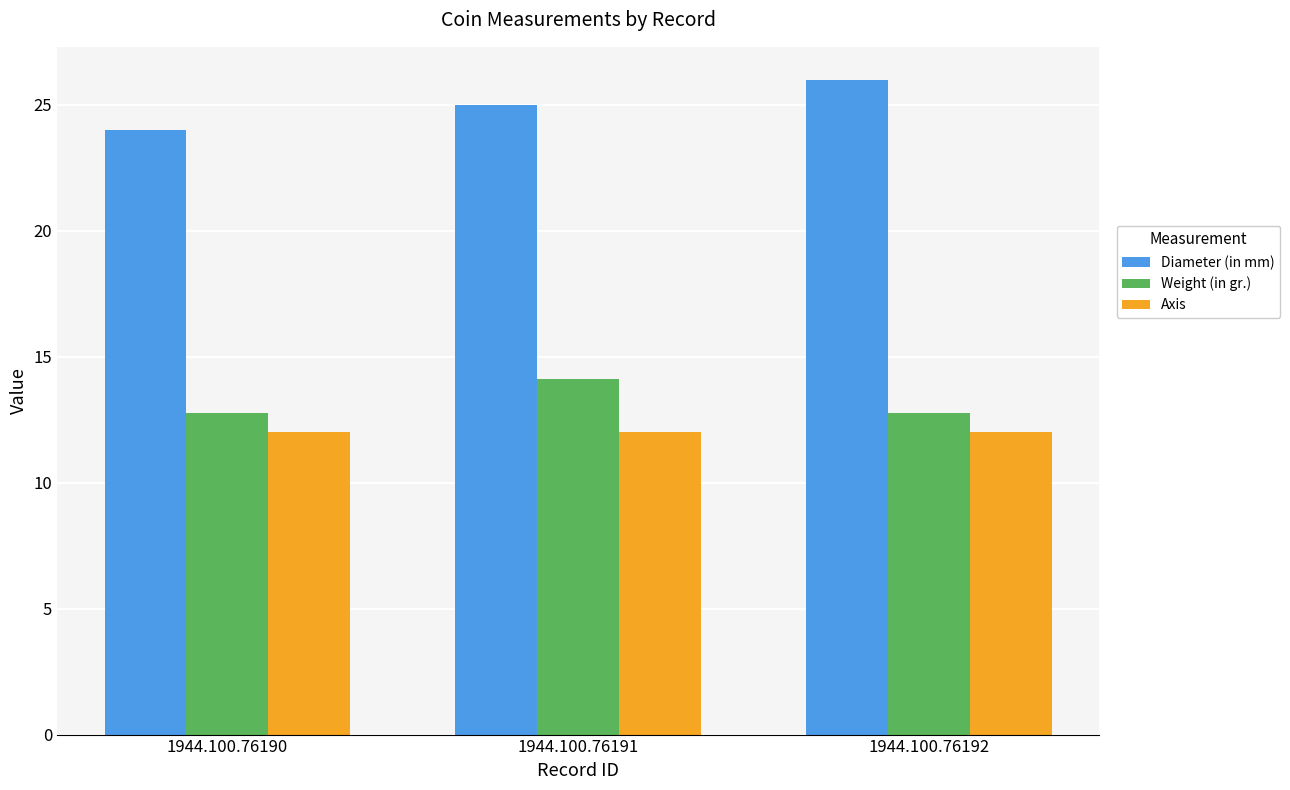

Which series has the widest spread of values?

Diameter (in mm)